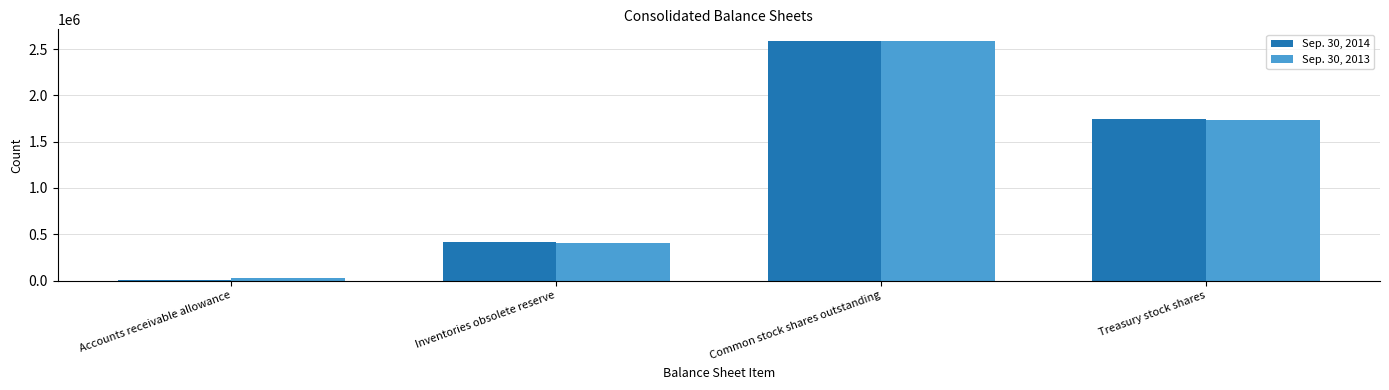

Which series has the widest spread of values?

Sep. 30, 2014